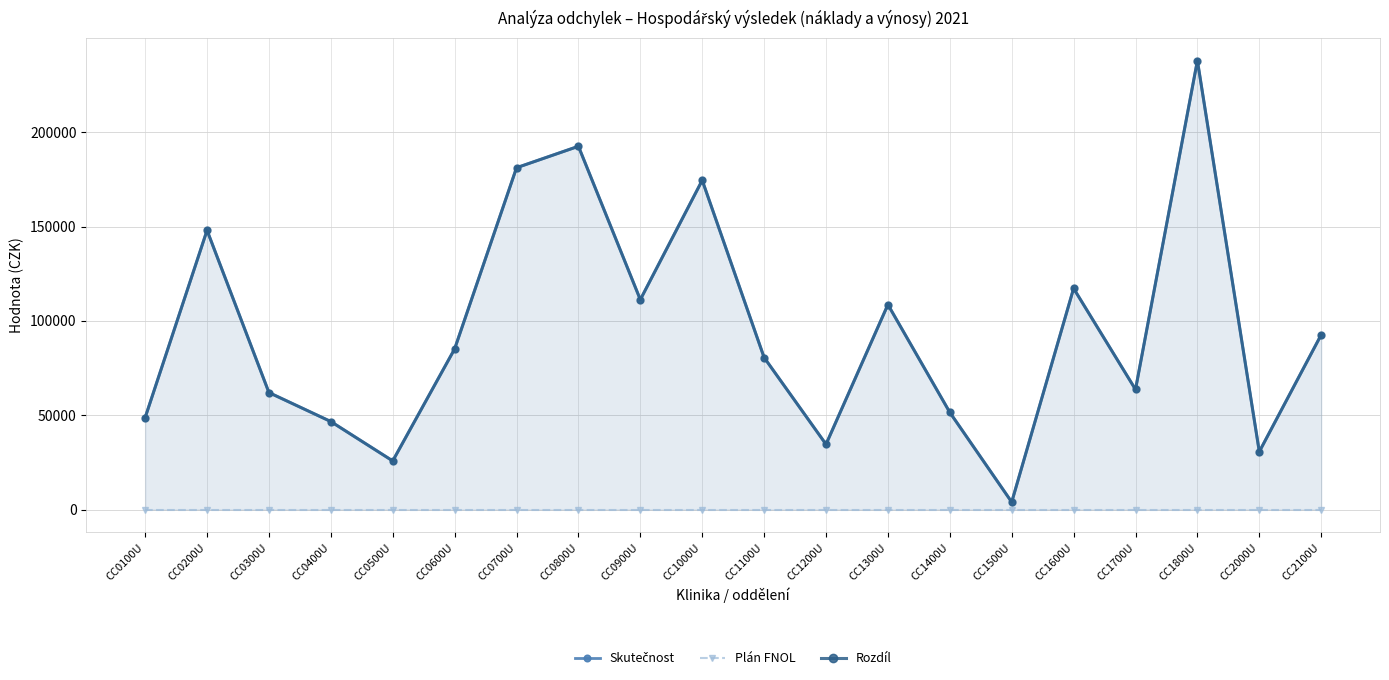

What is the greatest value displayed?

237920.0